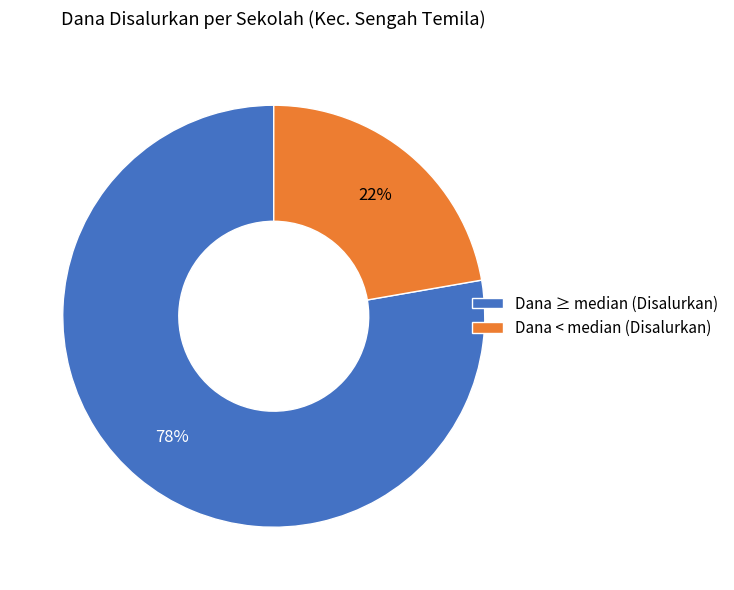

Does any single category account for the majority?

Yes